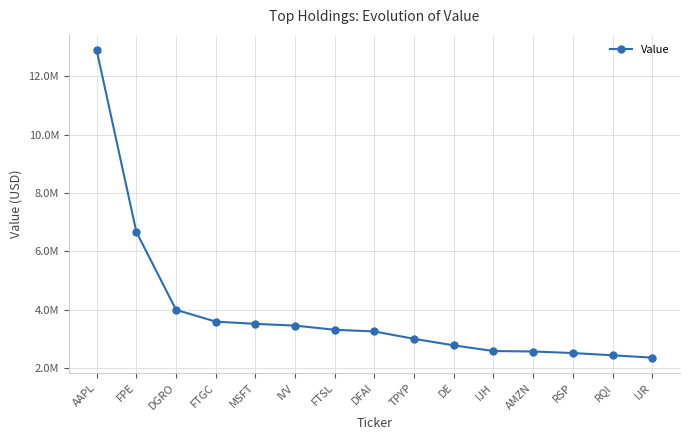

What is the label of the 10th point from the left?

DE